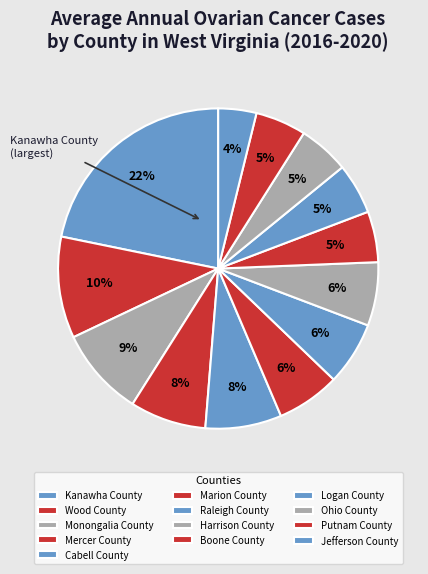

How many segments does this pie chart have?

13